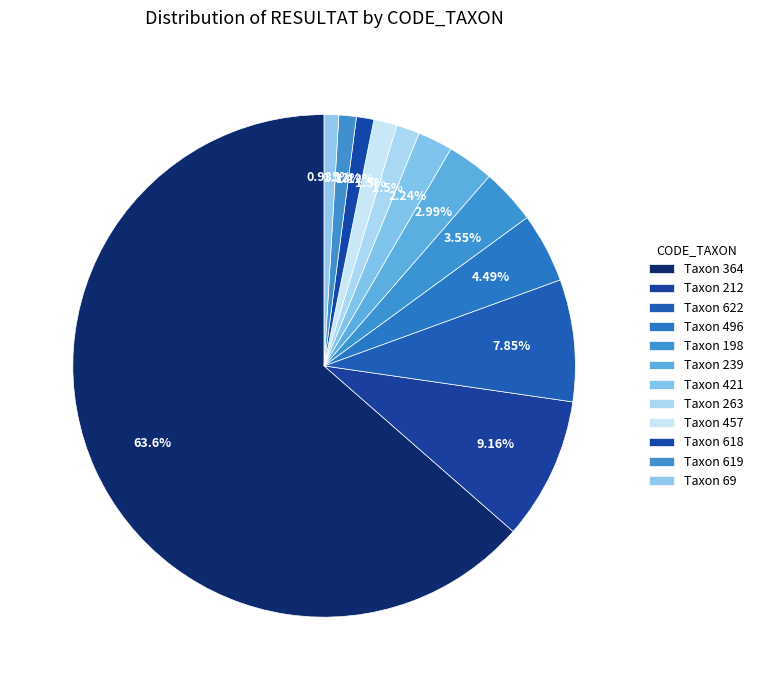

Count the number of slices in the pie.

12